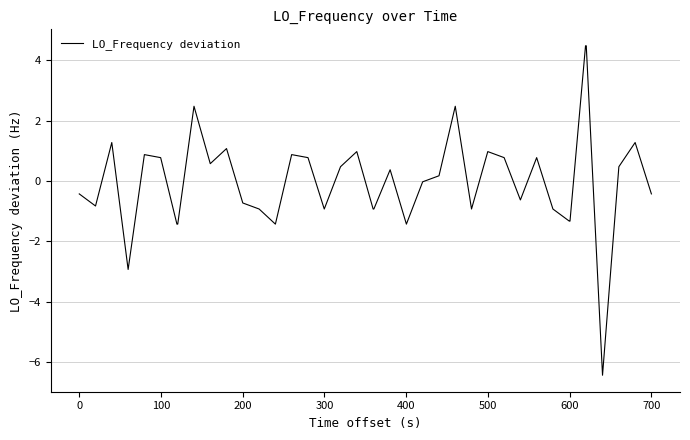

What is the difference between the maximum and minimum values?

10.9